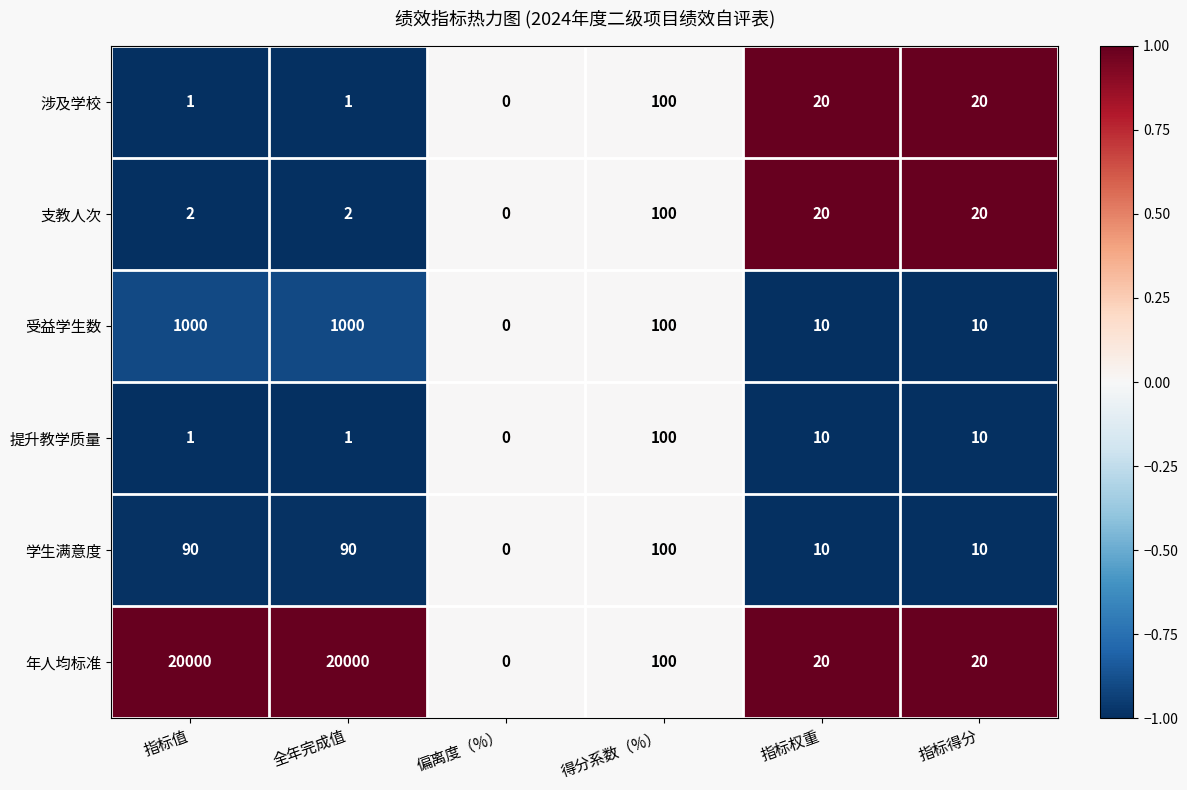

What is the total value across all series at 全年完成值?

21094